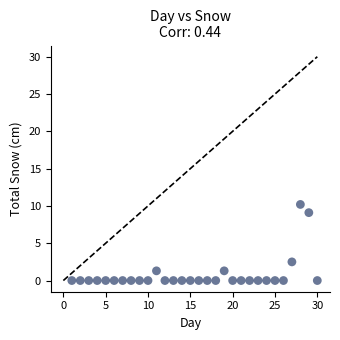

What is the range of X values (max minus min)?

29.0